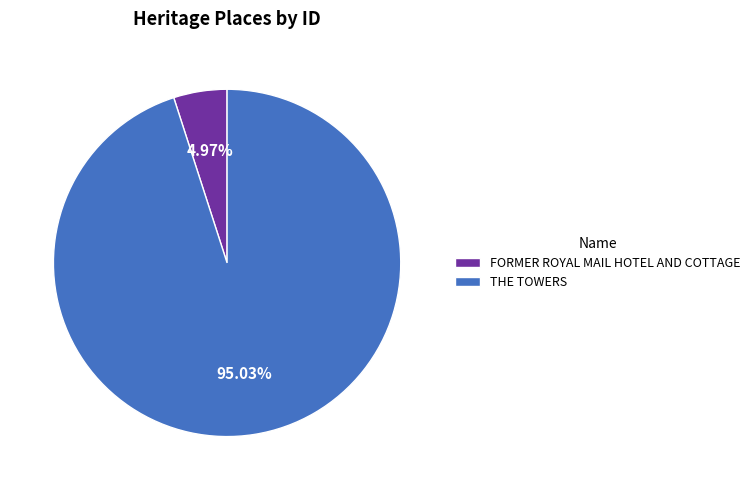

What percentage is the FORMER ROYAL MAIL HOTEL AND COTTAGE slice, to the nearest percent?

5%